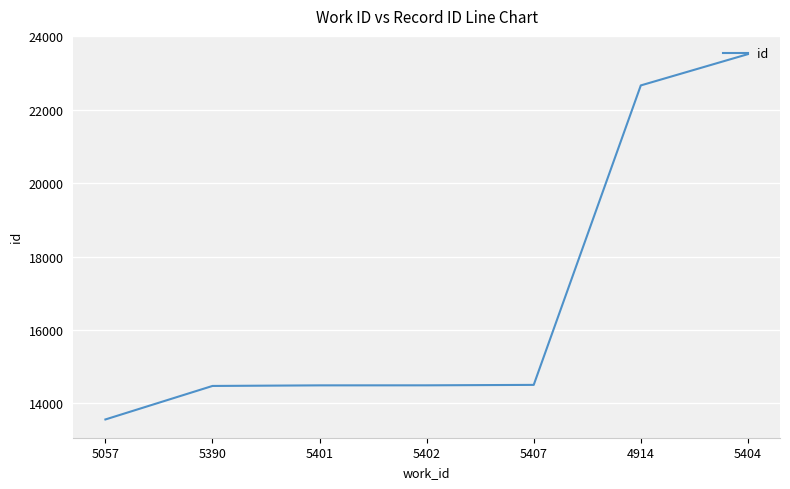

Which label corresponds to the largest value in the chart?

5404